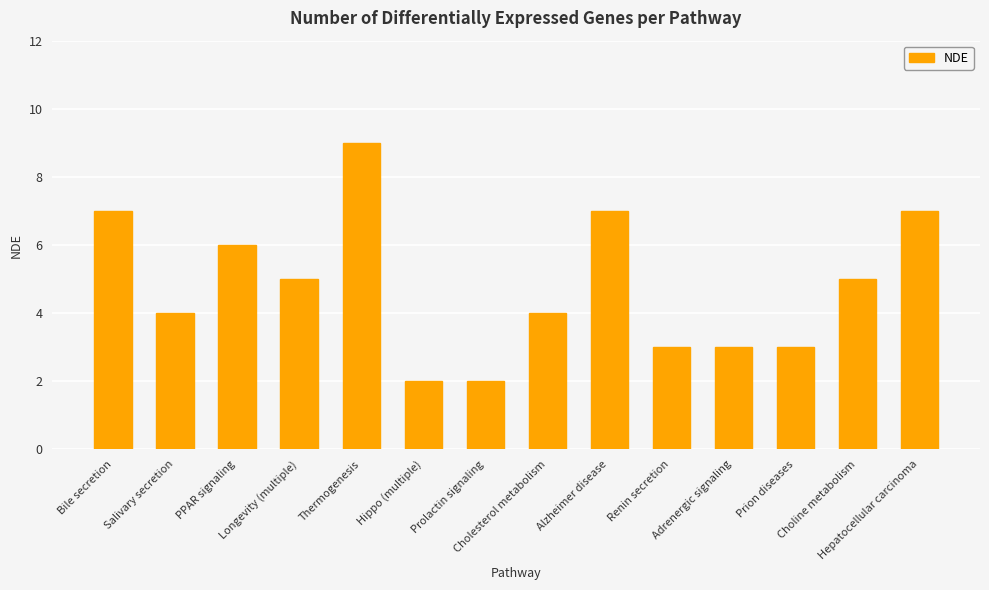

How many bars are there in total?

14